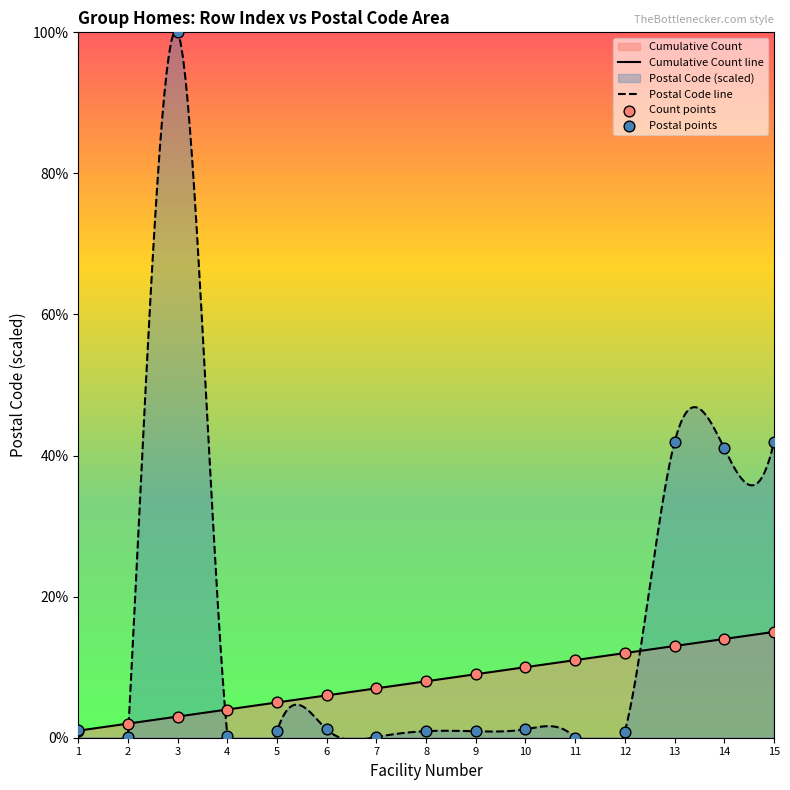

What is the maximum value for Cumulative Count line?

15.0